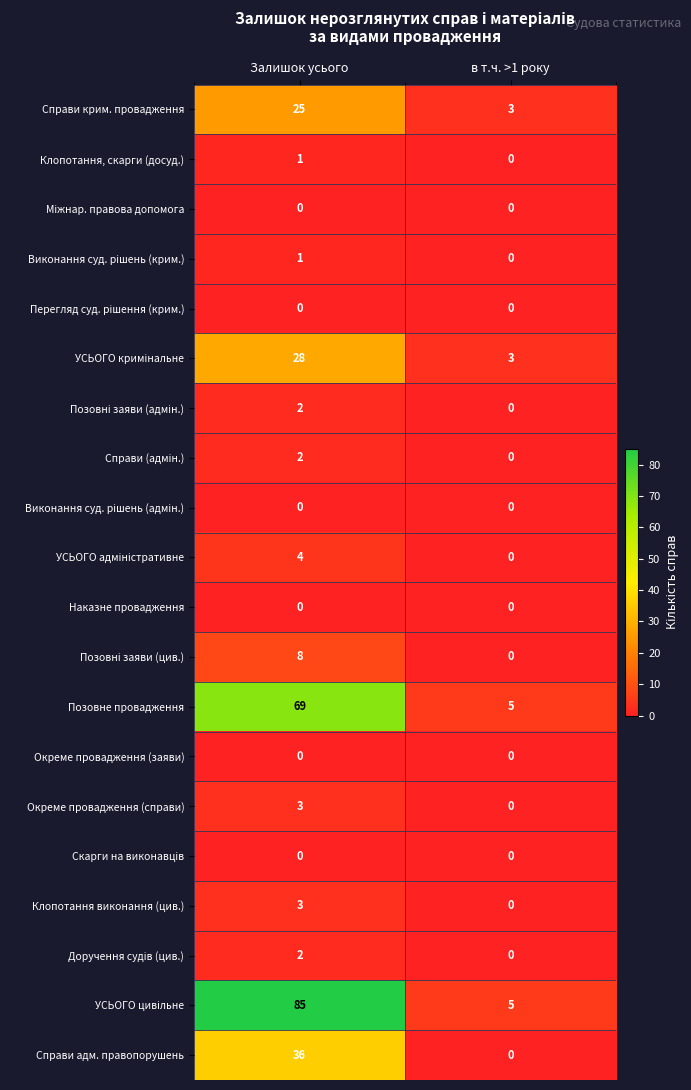

Which label corresponds to the largest value in the chart?

Залишок усього